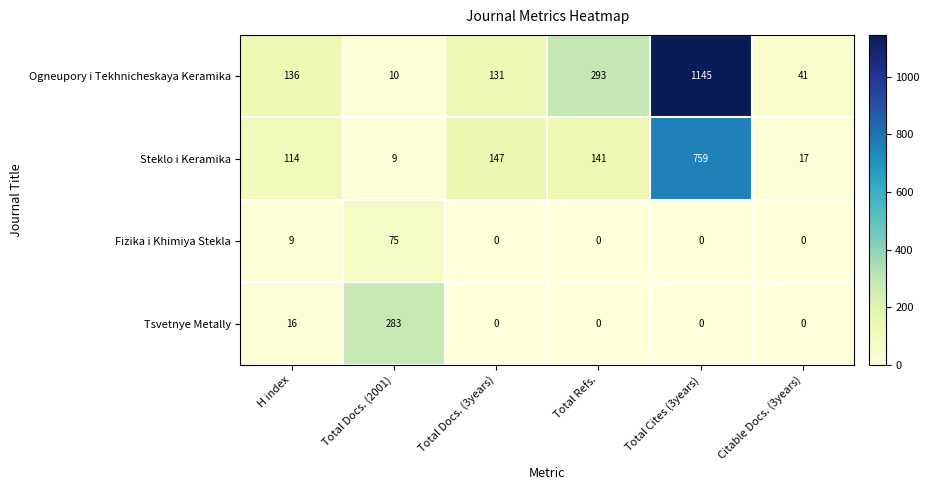

How many data points in Fizika i Khimiya Stekla are above 0?

2